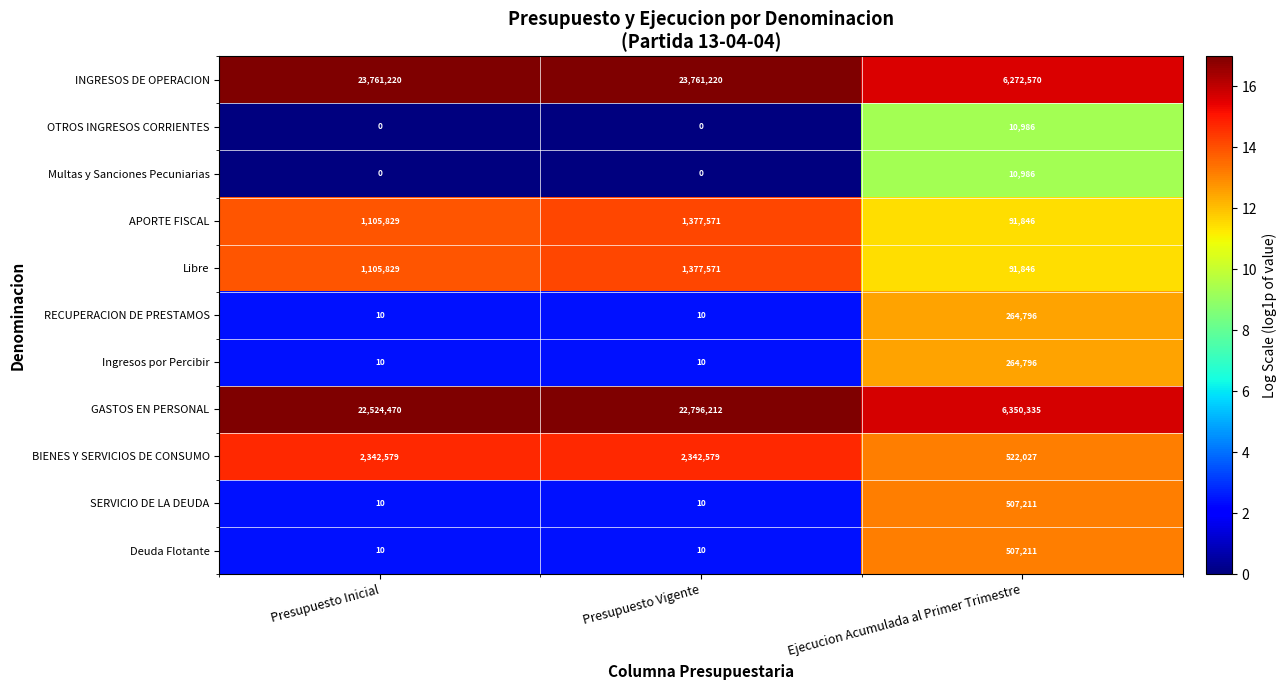

What is the approximate value of INGRESOS DE OPERACION at Presupuesto Inicial, to the nearest 10?

23761220